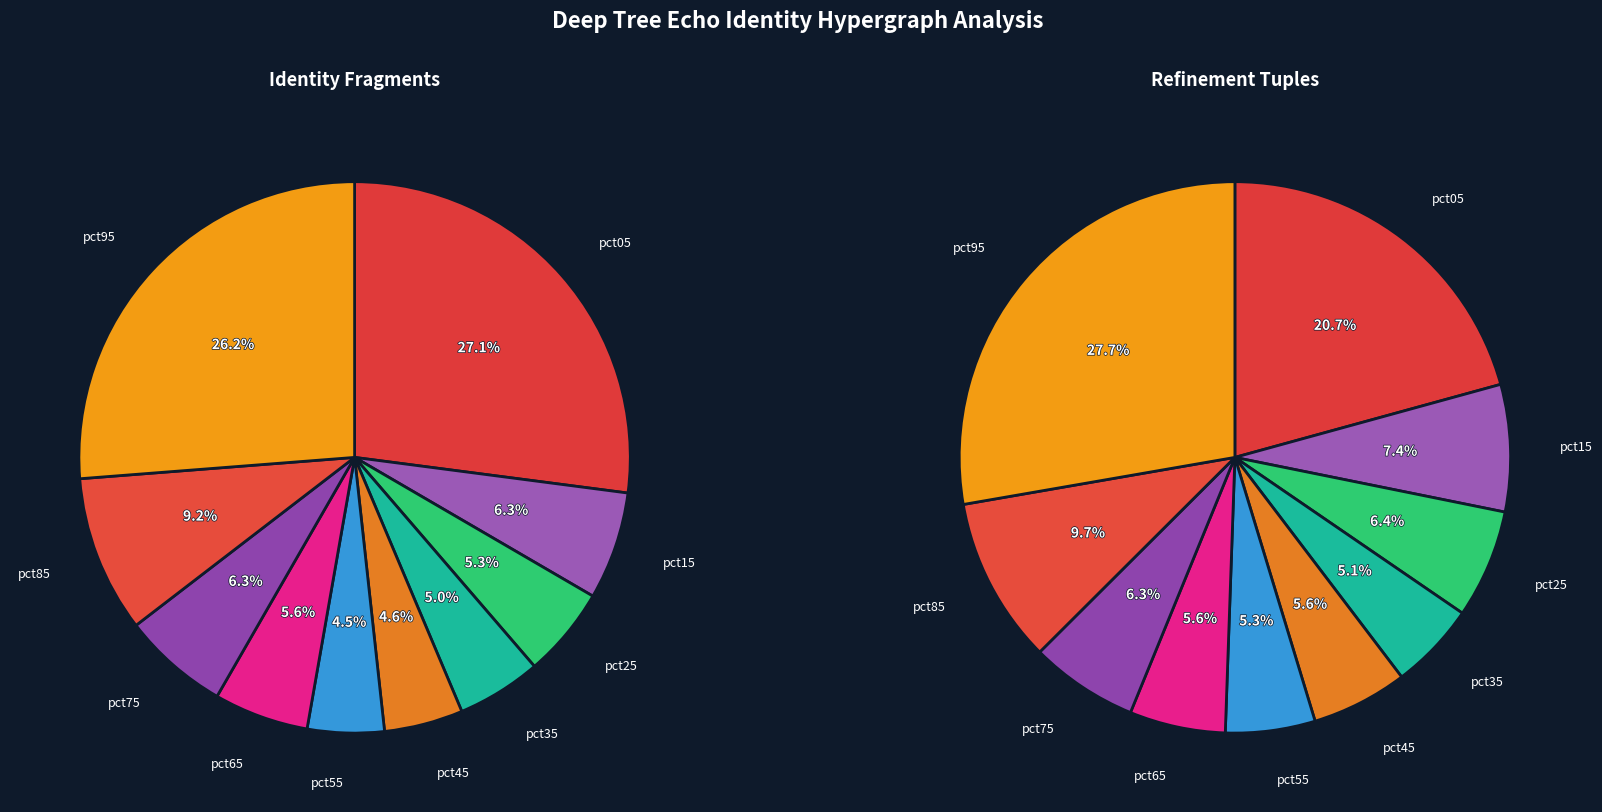

To the nearest percent, what is the difference between the largest and smallest slice percentages?

23%